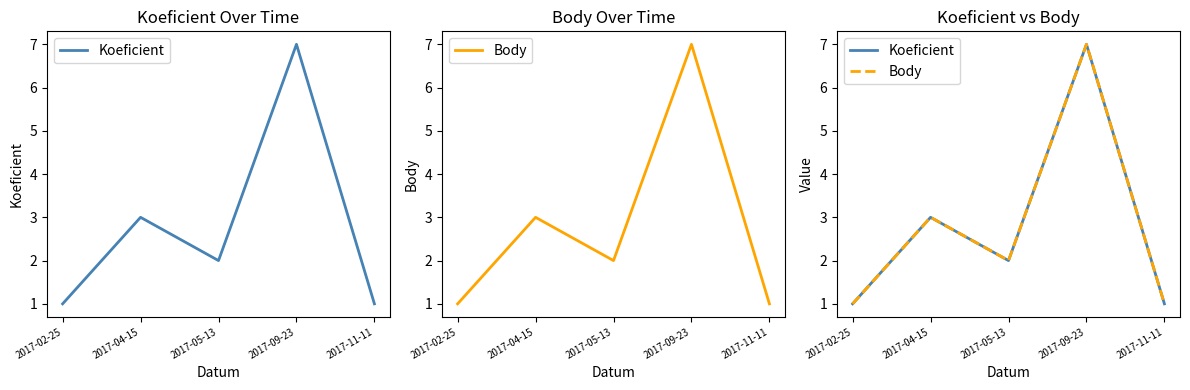

What is the total value across all series at 2017-04-15?

6